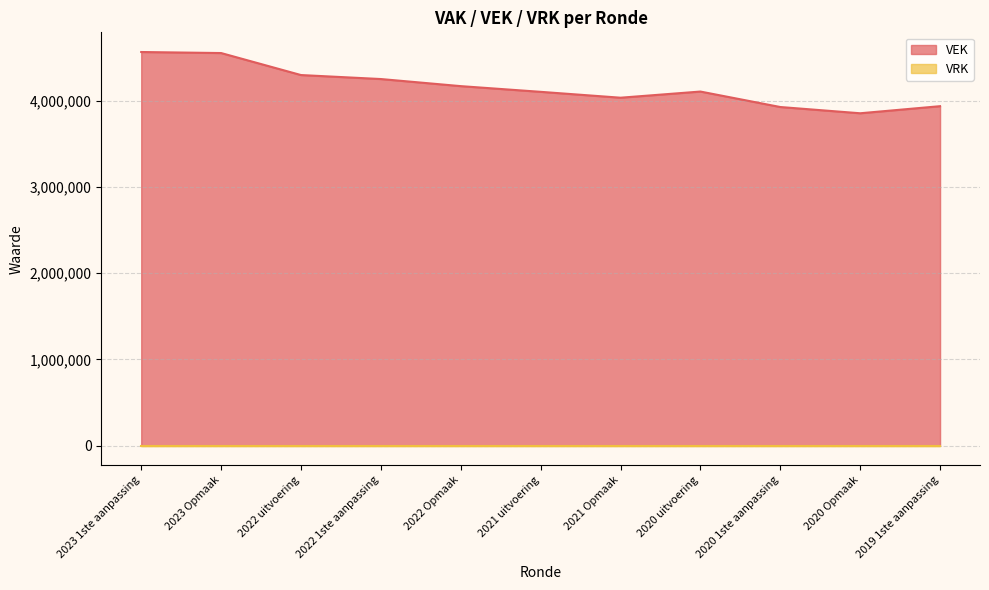

How many points are lower than both their immediate neighbors (excluding endpoints)?

2